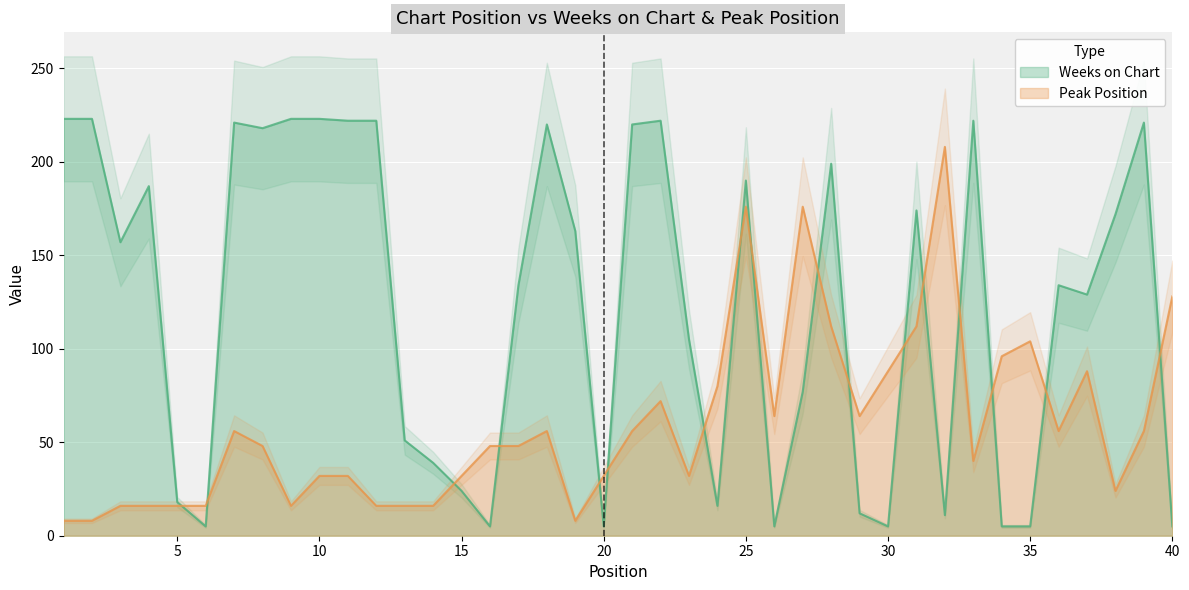

Is the value of Peak Position at 34 greater than the value of Weeks on Chart at 30?

Yes